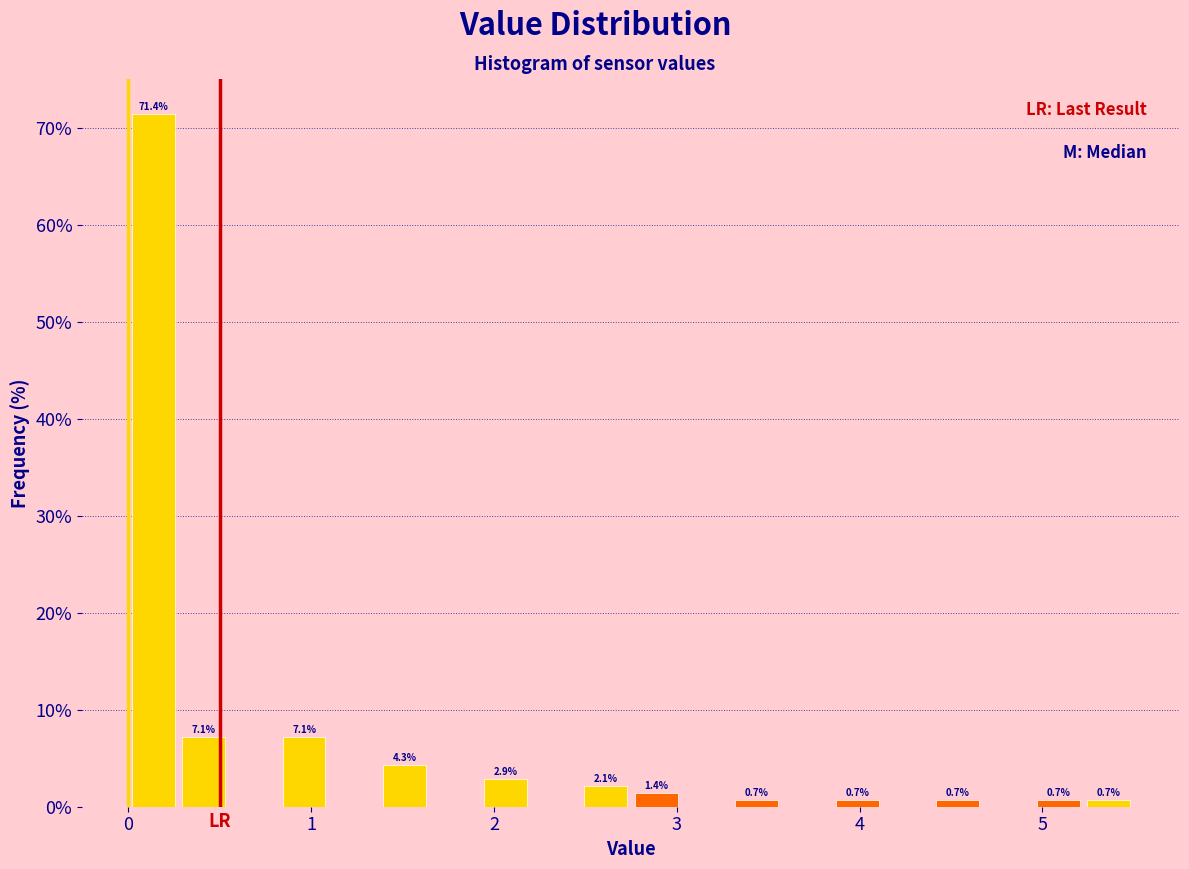

Read against the x-axis, roughly where is the centre of the tallest bar?

0.1